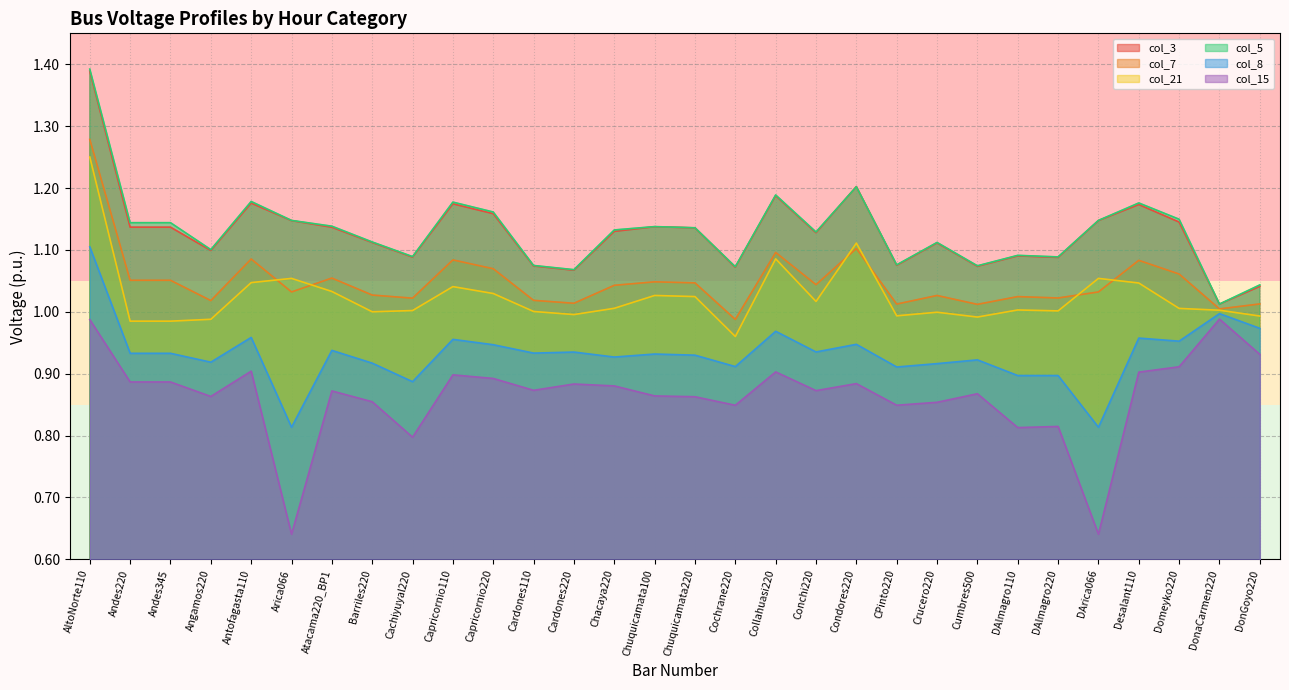

How many lines are shown in the chart?

6